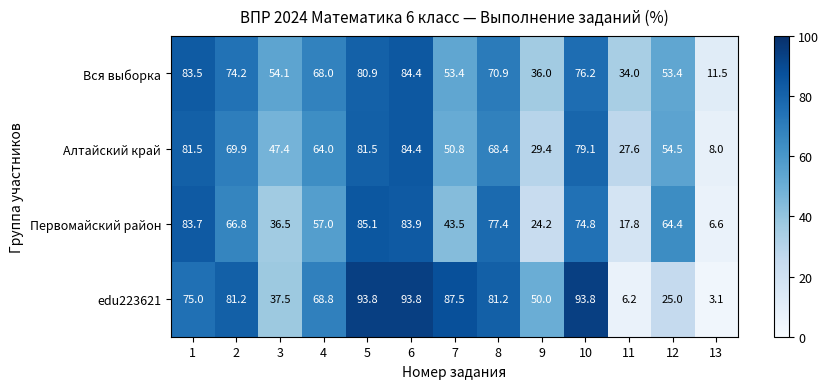

How many categories are shown in the chart?

13